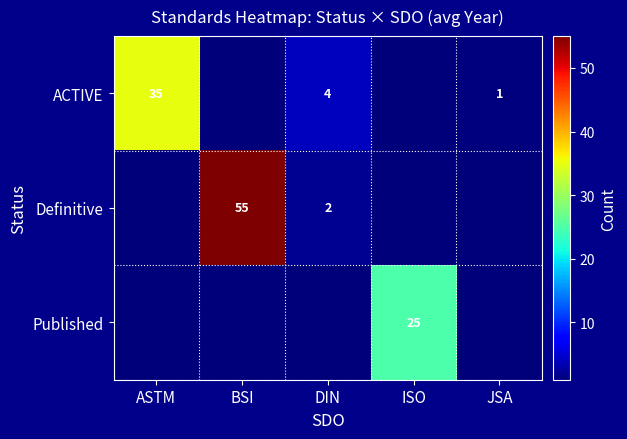

The value of ACTIVE at ASTM is 23. True or false?

False